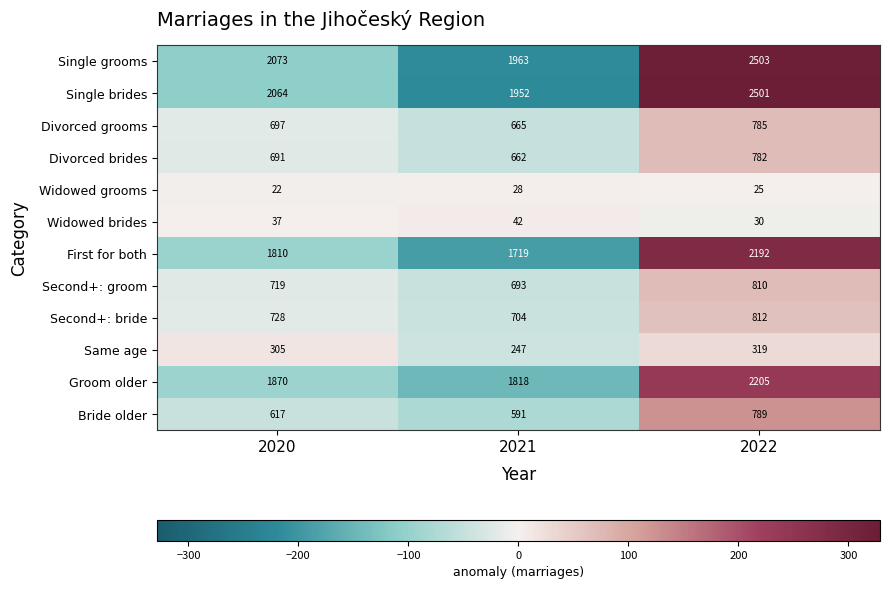

Which series has the largest range (max minus min)?

Single brides